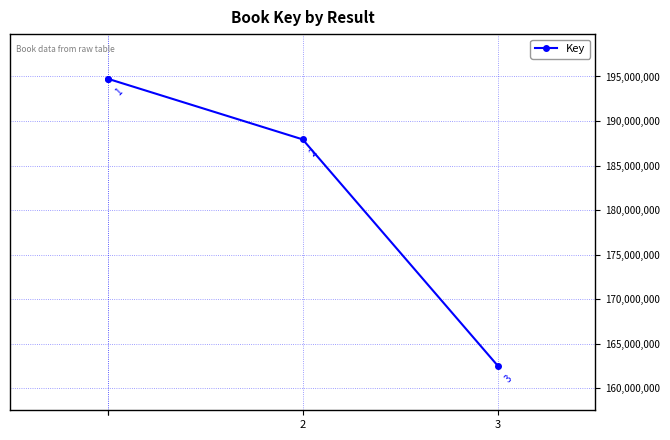

What is the maximum value shown in the chart?

194755016